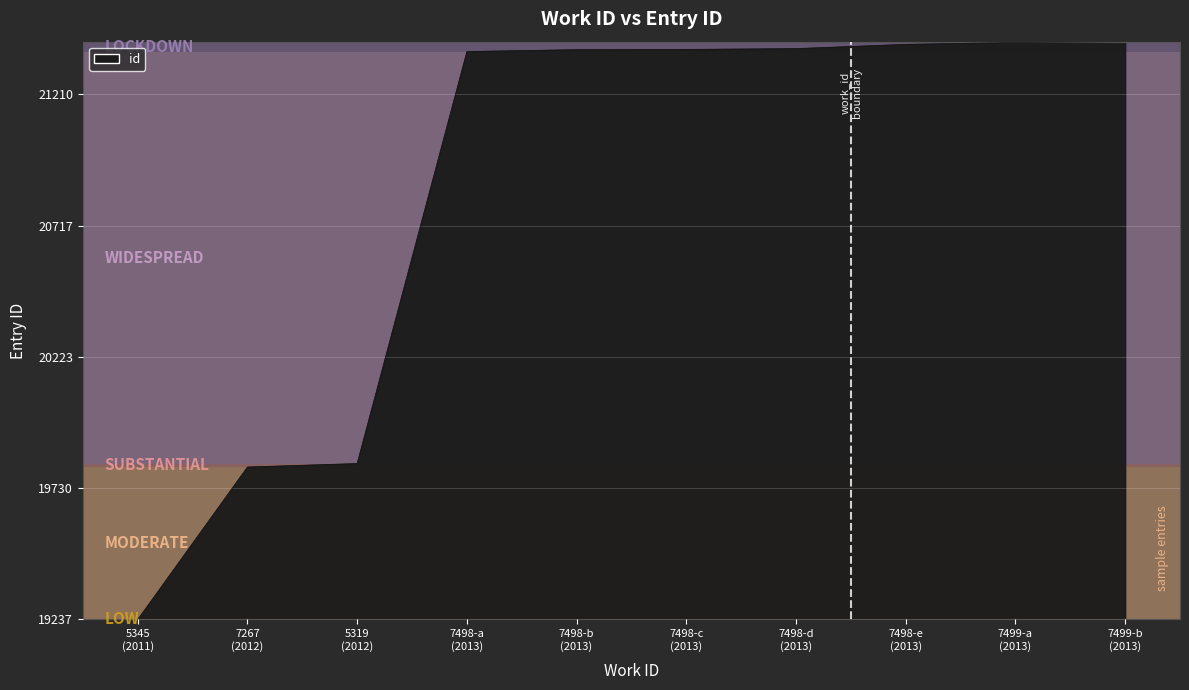

Is this an area chart (filled region under the line)?

Yes